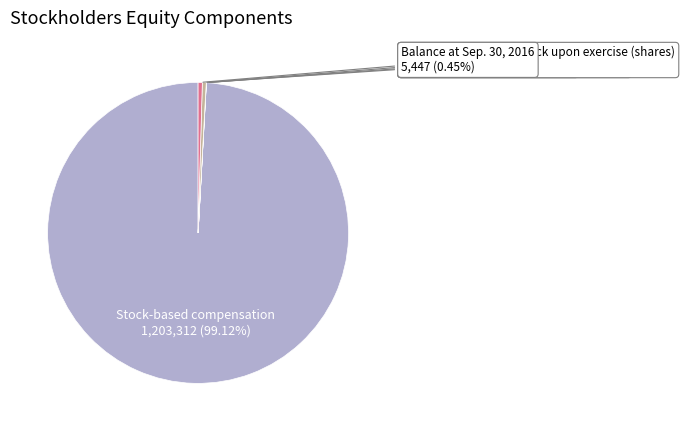

Is there a majority slice in this chart?

Yes